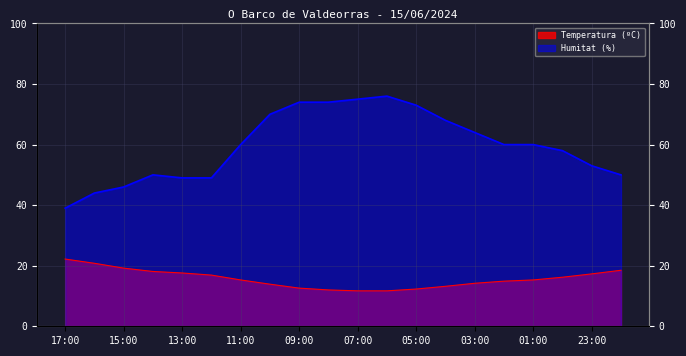

What value does the Humitat (%) series have at 04:00?

68.0